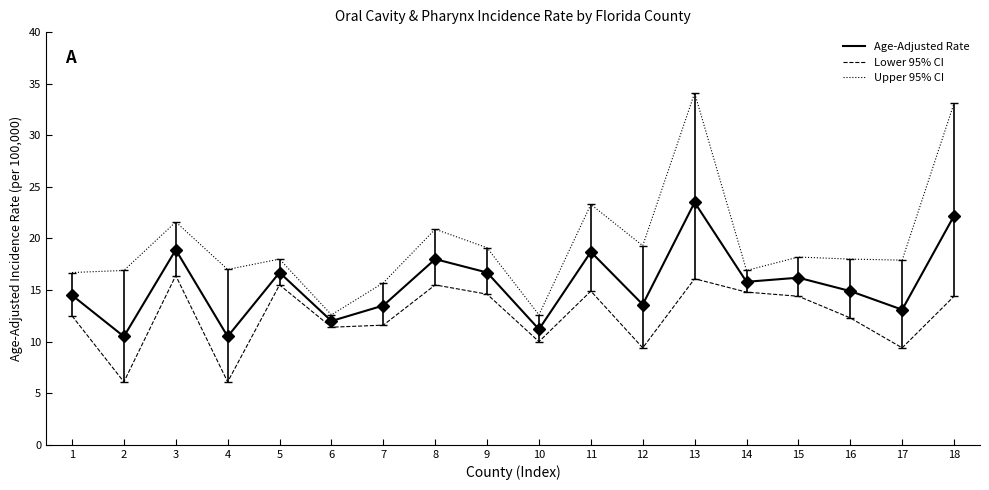

At 13, list the series in order from smallest to largest.

Lower 95% CI, Age-Adjusted Rate, Upper 95% CI